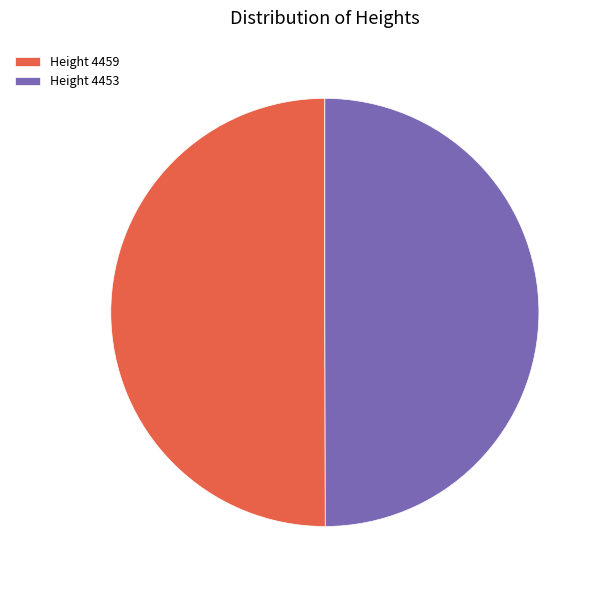

Do Height 4453 and Height 4459 together represent more than half of the pie?

Yes